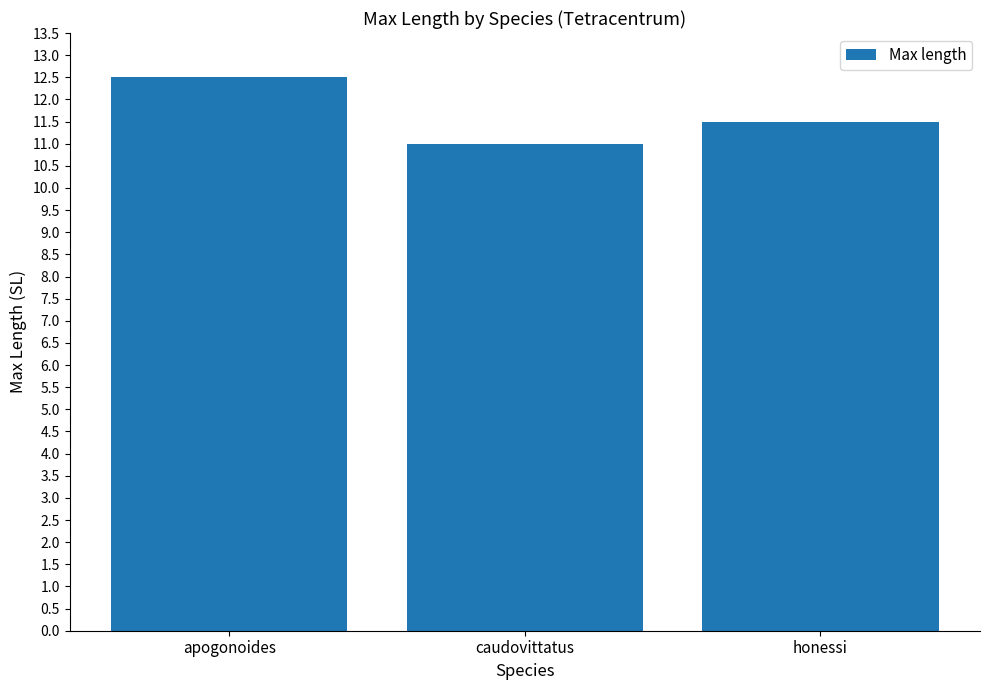

True or false: the data shows 2.8 at caudovittatus.

False